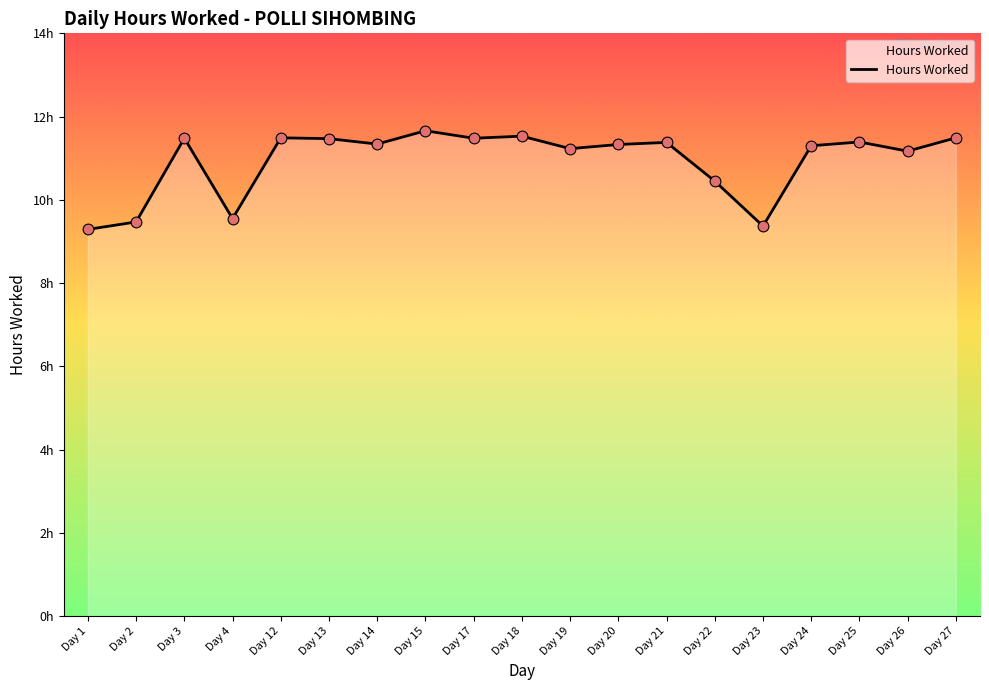

What is the change in value from Day 14 to Day 17?

+0.1